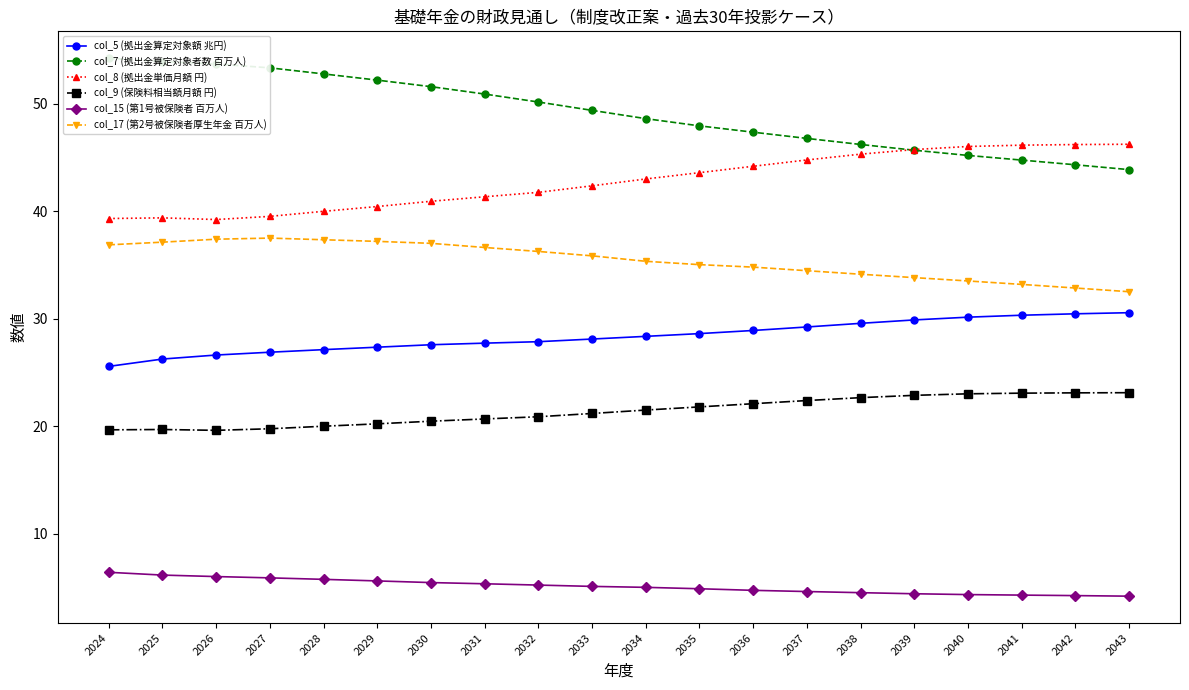

Reading left to right, transcribe all the data shown in this chart.

col_5 (拠出金算定対象額 兆円): 25.6	26.2	26.6	26.9	27.1	27.3	27.6	27.7	27.9	28.1	28.4	28.6	28.9	29.2	29.6	29.9	30.1	30.3	30.5	30.6
col_7 (拠出金算定対象者数 百万人): 54.2	53.9	53.7	53.3	52.8	52.2	51.6	50.9	50.2	49.4	48.6	47.9	47.4	46.8	46.2	45.7	45.2	44.8	44.3	43.9
col_8 (拠出金単価月額 円): 39.3	39.4	39.2	39.5	40.0	40.4	40.9	41.3	41.8	42.4	43.0	43.6	44.2	44.8	45.3	45.7	46.0	46.1	46.2	46.2
col_9 (保険料相当額月額 円): 19.7	19.7	19.6	19.8	20.0	20.2	20.5	20.7	20.9	21.2	21.5	21.8	22.1	22.4	22.7	22.9	23.0	23.1	23.1	23.1
col_15 (第1号被保険者 百万人): 6.4	6.1	6.0	5.9	5.7	5.6	5.4	5.3	5.2	5.1	5.0	4.9	4.7	4.6	4.5	4.4	4.3	4.3	4.2	4.2
col_17 (第2号被保険者厚生年金 百万人): 36.9	37.1	37.4	37.5	37.3	37.2	37.0	36.6	36.3	35.8	35.3	35.0	34.8	34.5	34.1	33.8	33.5	33.2	32.9	32.5